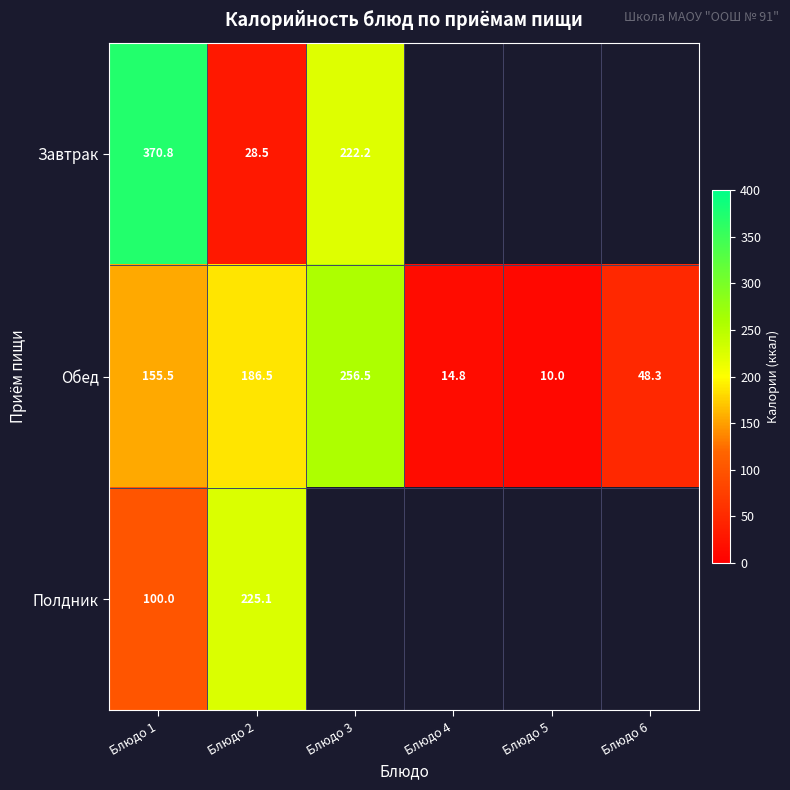

Rank the series at Блюдо 1 from lowest to highest value.

Полдник, Обед, Завтрак